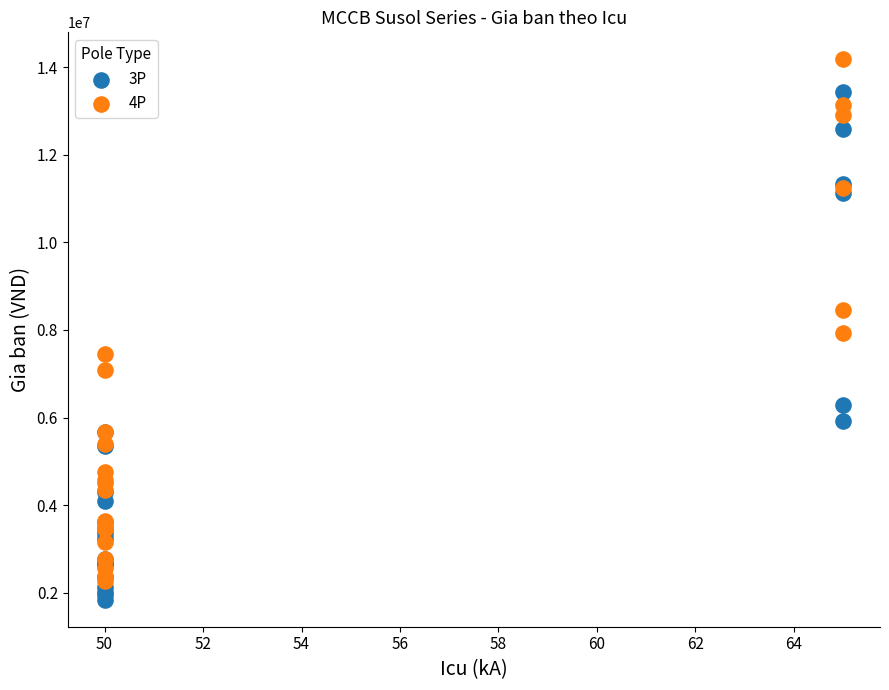

Which series contains the lowest Y value?

3P